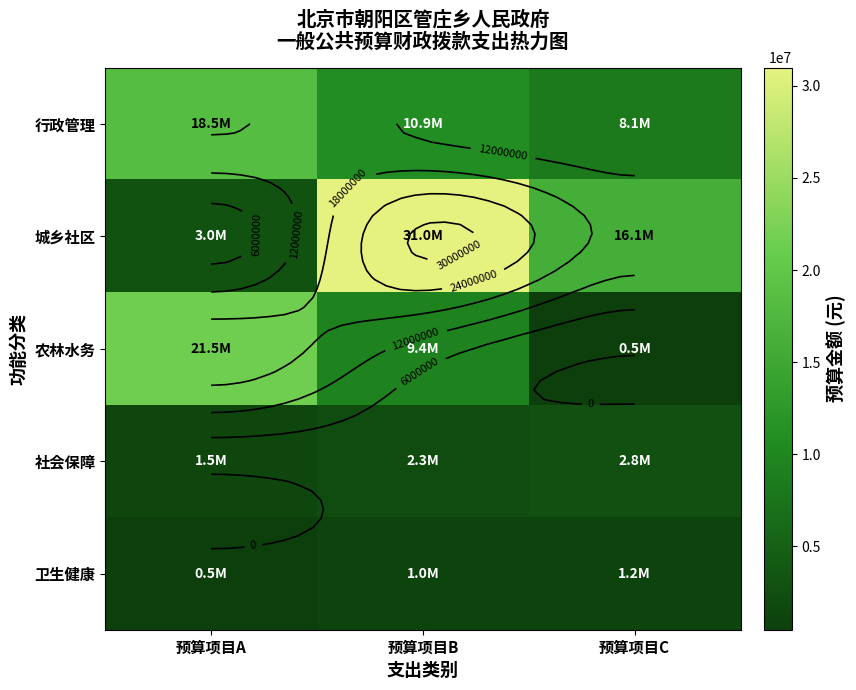

Rank the categories by 社会保障 value from lowest to highest.

预算项目A, 预算项目B, 预算项目C